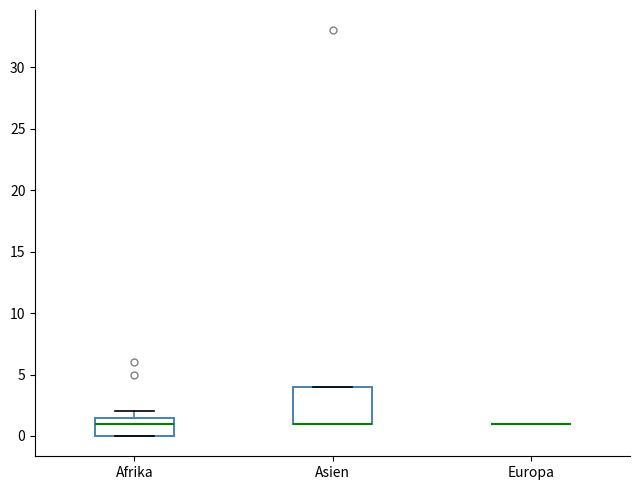

Reading left to right, transcribe this box plot: for each box, give where its median line is, the range the box spans, and where its two whiskers end, as read against the y-axis. The values are not printed on the chart, so give them approximately, as read against the axis.

Afrika: median 1.0, box 0.0 to 1.5, whiskers 0.0 to 2.0
Asien: median 1.0 (drawn on the box's lower edge), box 1.0 to 4.0, whiskers 1.0 to 4.0
Europa: box collapsed to a line at 1.0, whiskers 1.0 to 1.0